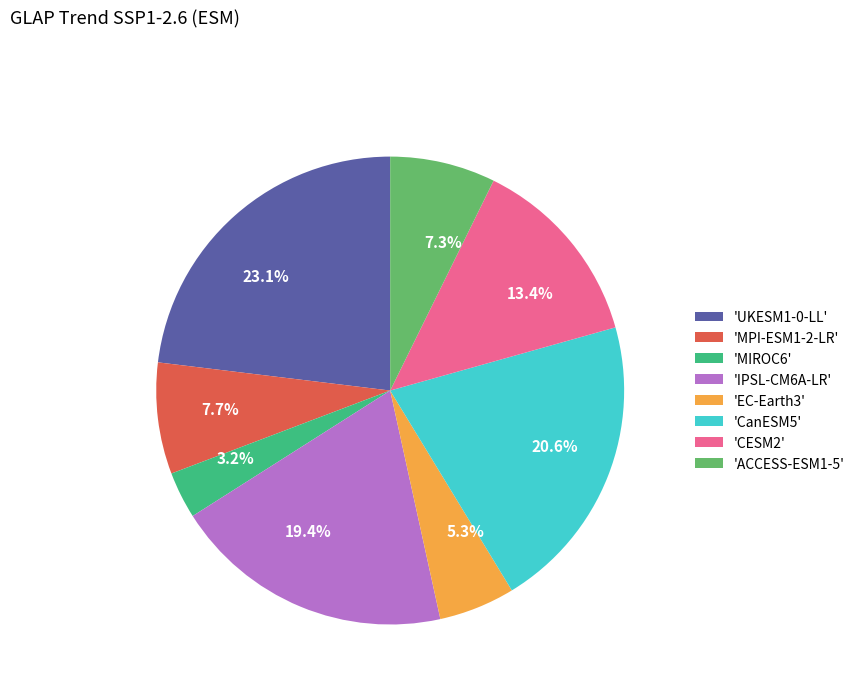

Which has a higher value, 'MIROC6' or 'IPSL-CM6A-LR'?

'IPSL-CM6A-LR'